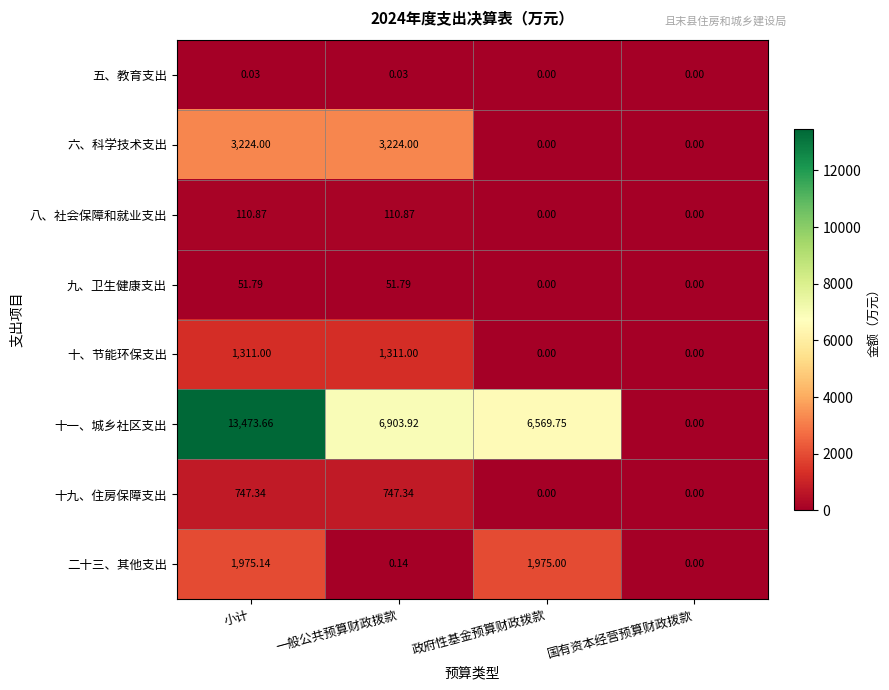

Which series has the largest total across all categories?

十一、城乡社区支出